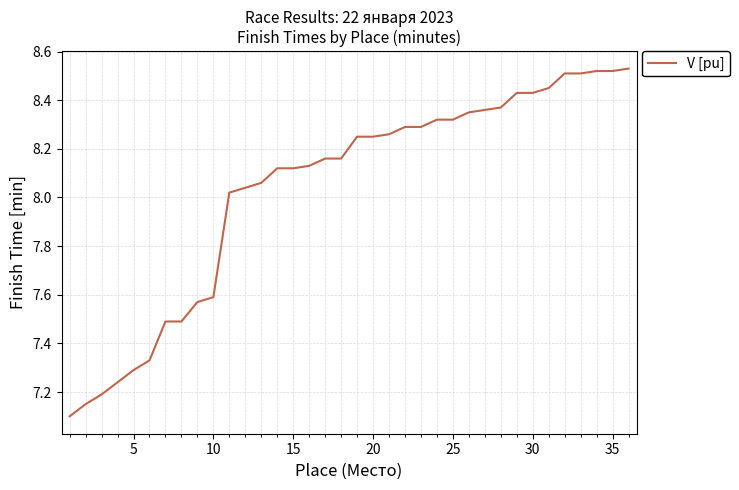

What is the smallest value displayed?

7.1